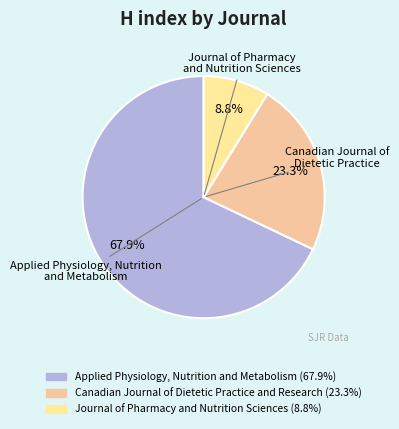

True or false: Canadian Journal of Dietetic Practice and Research accounts for 23% of the total.

True